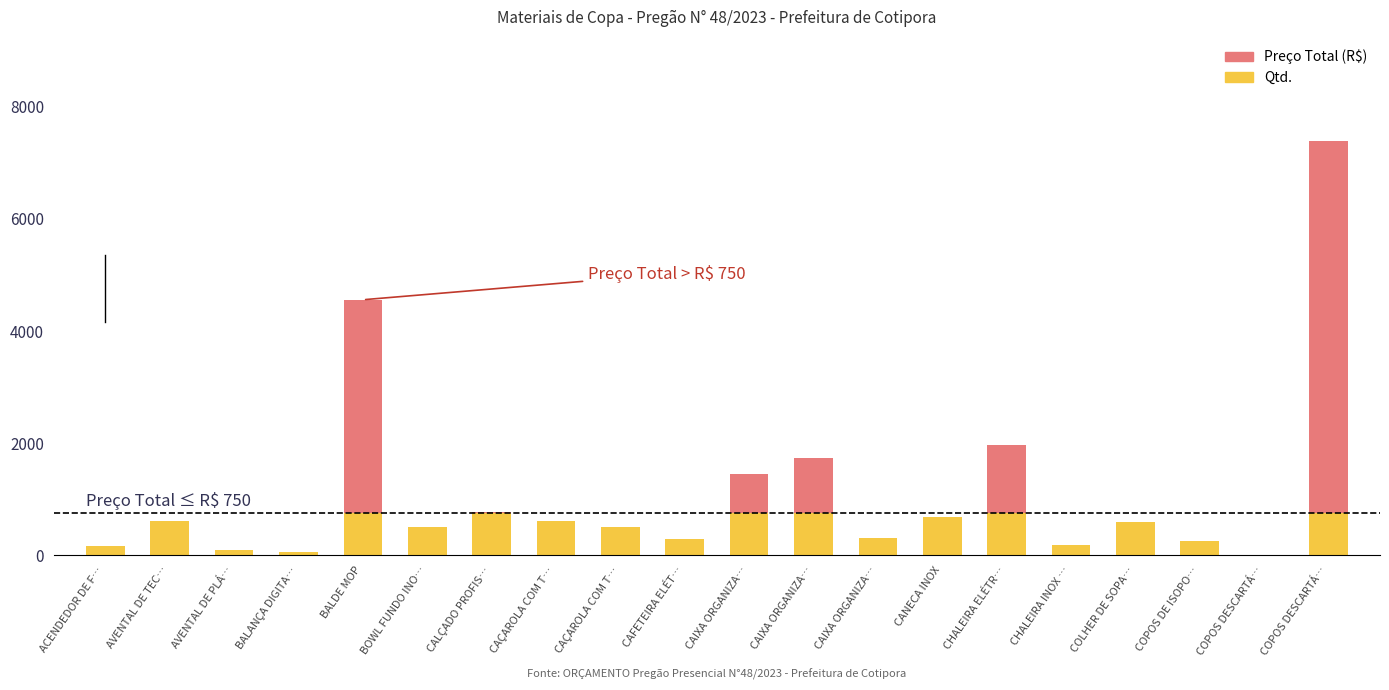

Rank the series by their average value, from lowest to highest.

Qtd., Preço Total (R$)